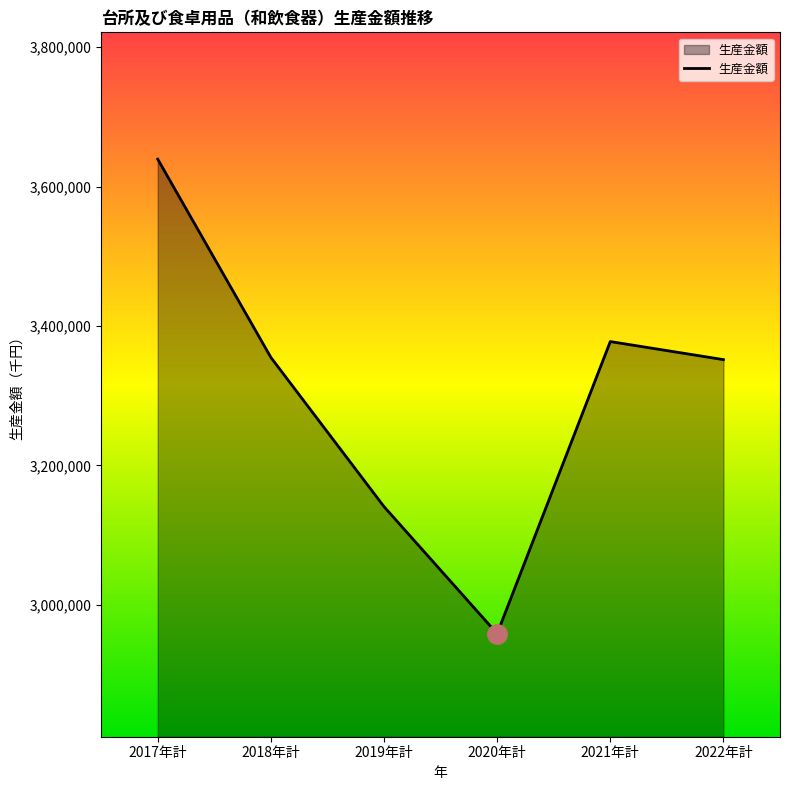

Where does the data first go above 3354954?

2017年計